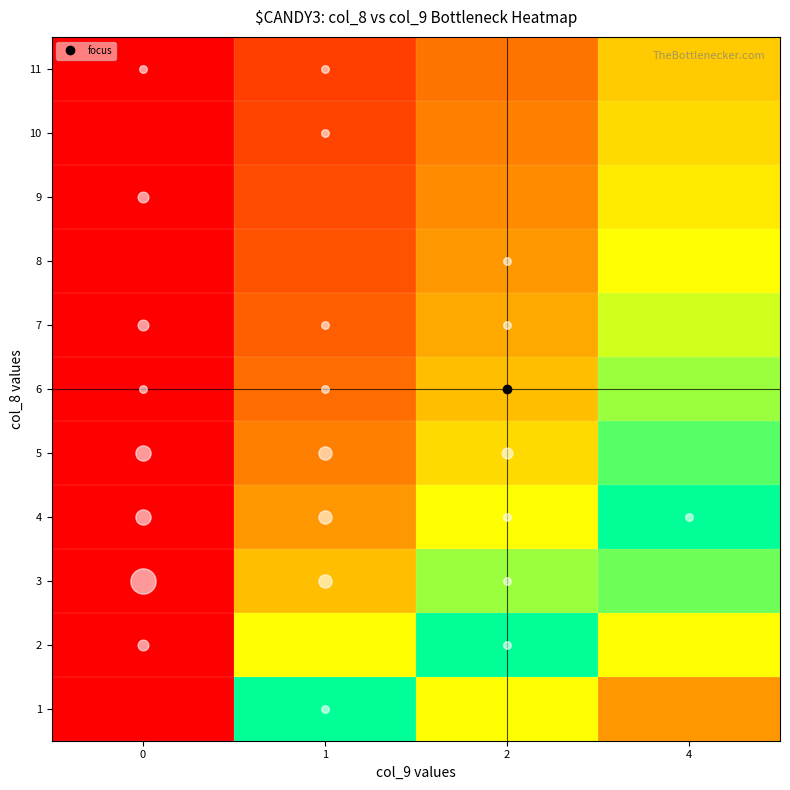

Rank the series at 0 from lowest to highest value.

1, 2, 3, 4, 5, 6, 7, 8, 9, 10, 11